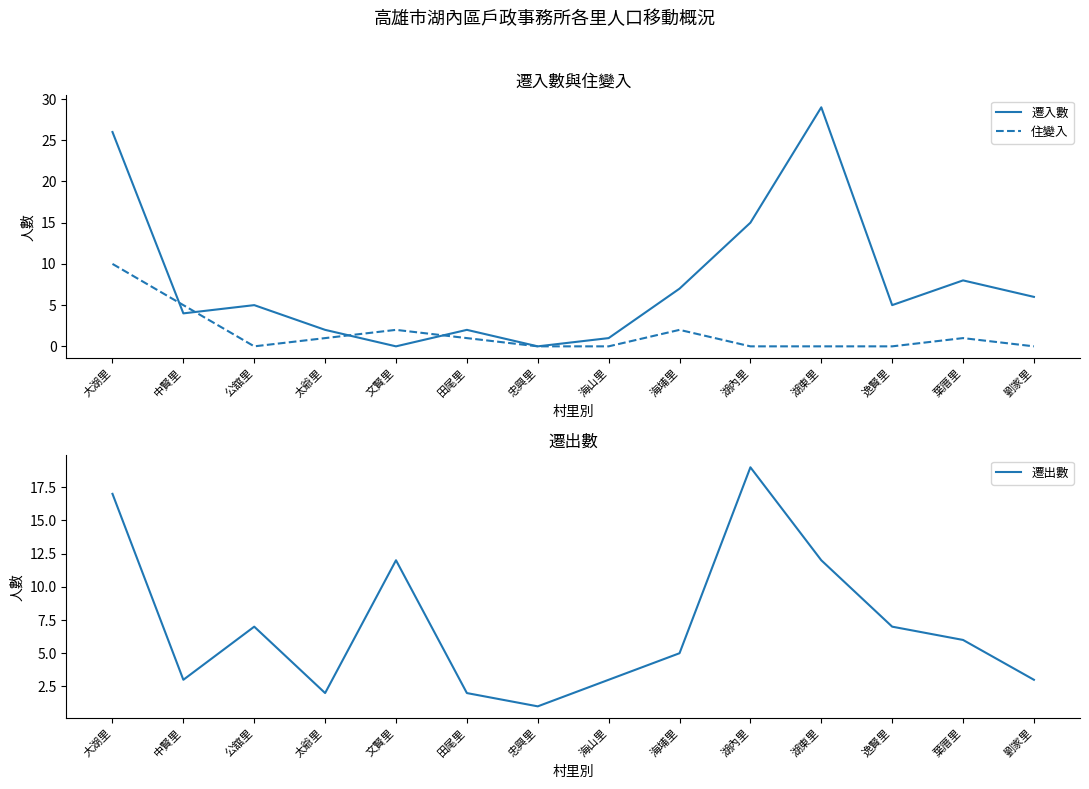

Reading left to right, extract all data points from this chart.

遷入數: 大湖里=26	中賢里=4	公舘里=5	太爺里=2	文賢里=0	田尾里=2	忠興里=0	海山里=1	海埔里=7	湖內里=15	湖東里=29	逸賢里=5	葉厝里=8	劉家里=6
住變入: 大湖里=10	中賢里=5	公舘里=0	太爺里=1	文賢里=2	田尾里=1	忠興里=0	海山里=0	海埔里=2	湖內里=0	湖東里=0	逸賢里=0	葉厝里=1	劉家里=0
遷出數: 大湖里=17	中賢里=3	公舘里=7	太爺里=2	文賢里=12	田尾里=2	忠興里=1	海山里=3	海埔里=5	湖內里=19	湖東里=12	逸賢里=7	葉厝里=6	劉家里=3